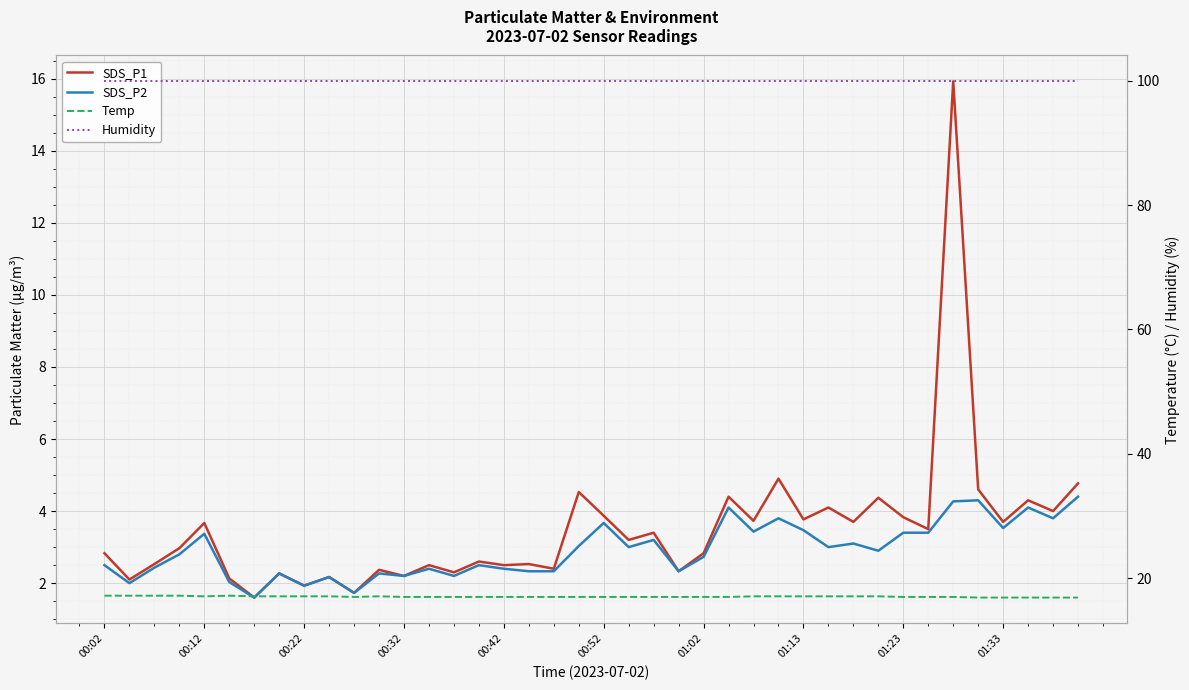

What is the difference between the second highest and second lowest values in the SDS_P1 series?

3.2